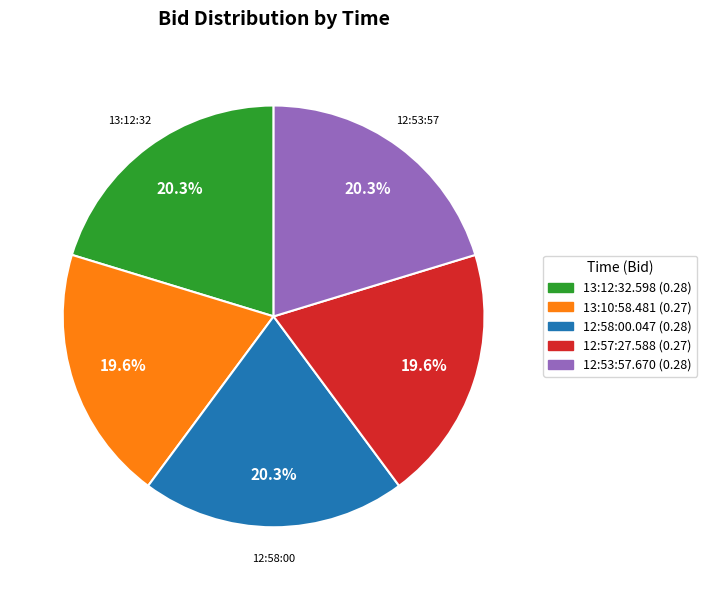

Does 13:12:32.598 represent more than half of the total?

No